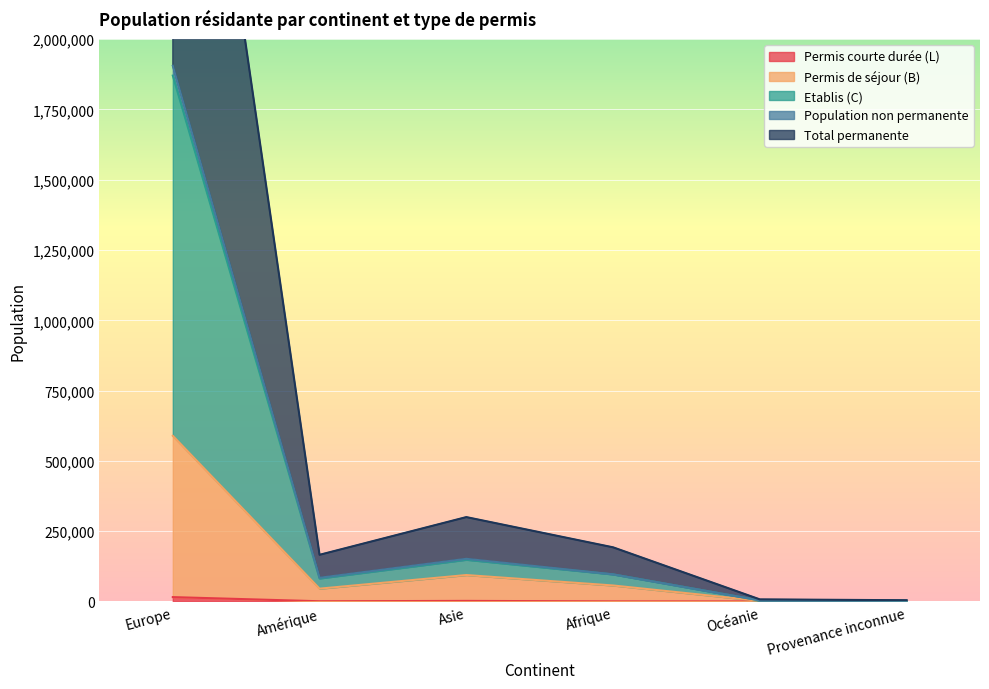

What is the label of the 1st point from the left?

Europe